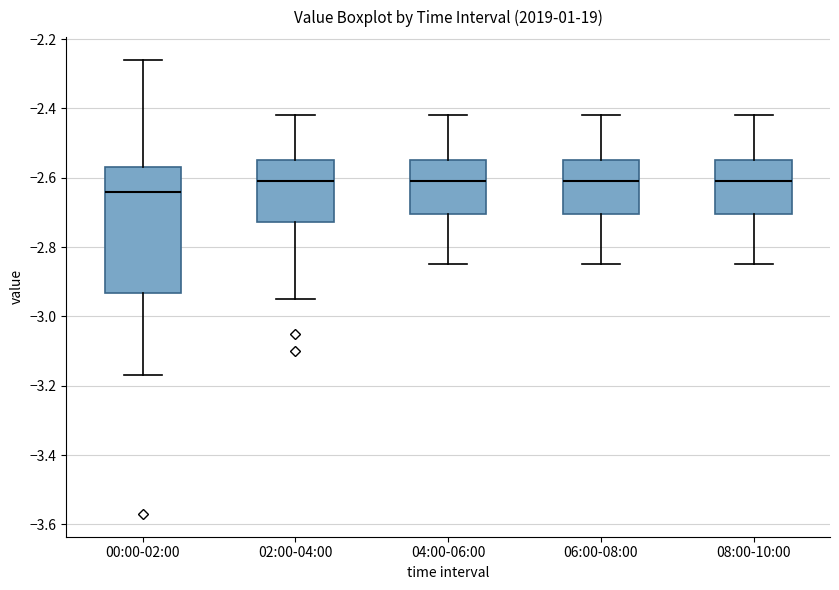

Reading left to right, read every box against the y-axis: the position of its median line, the range the box covers, and the ends of its whiskers. The values are not printed on the chart, so give them approximately, as read against the axis.

00:00-02:00: median -2.64, box -2.94 to -2.56, whiskers -3.16 to -2.26
02:00-04:00: median -2.60, box -2.72 to -2.54, whiskers -2.94 to -2.42
04:00-06:00: median -2.60, box -2.70 to -2.54, whiskers -2.84 to -2.42
06:00-08:00: median -2.60, box -2.70 to -2.54, whiskers -2.84 to -2.42
08:00-10:00: median -2.60, box -2.70 to -2.54, whiskers -2.84 to -2.42